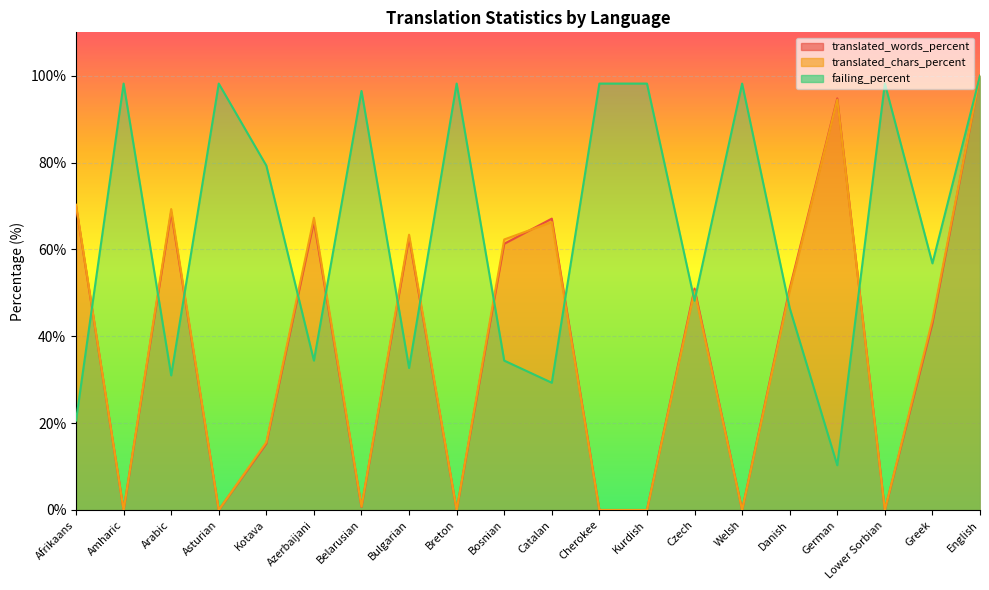

What is the difference between the translated_chars_percent values at Afrikaans and Asturian?

70.3